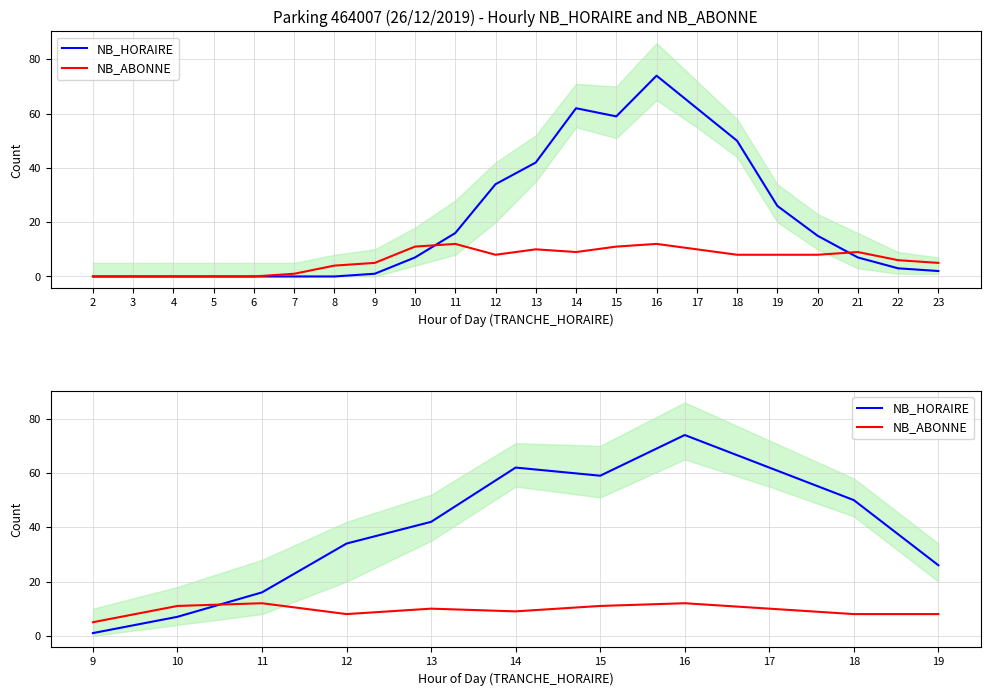

Rank the series by their maximum value, from highest to lowest.

NB_HORAIRE, NB_ABONNE